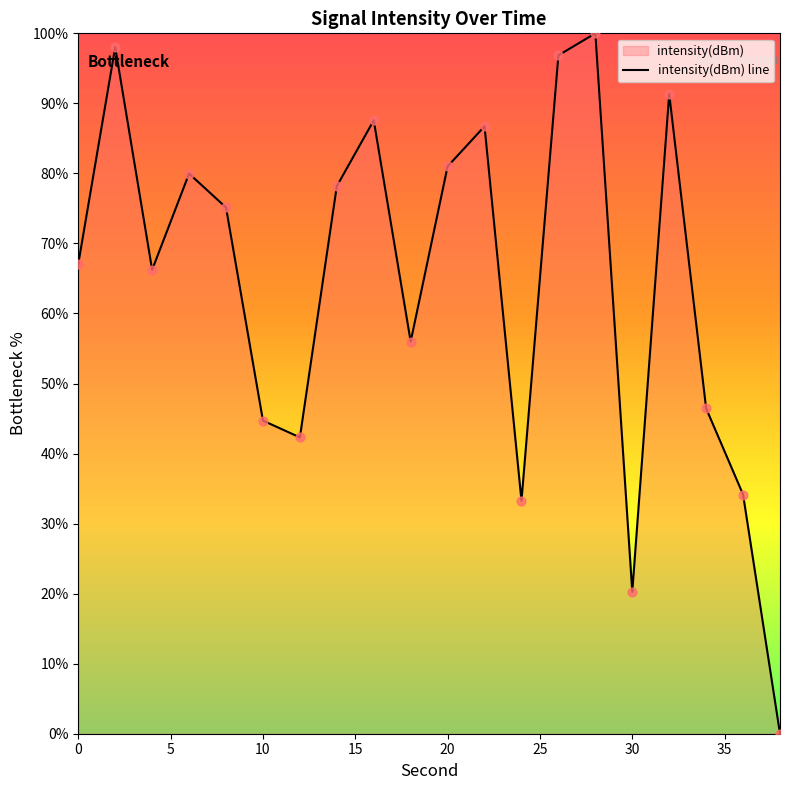

Which has a higher value, 28 or 36?

28